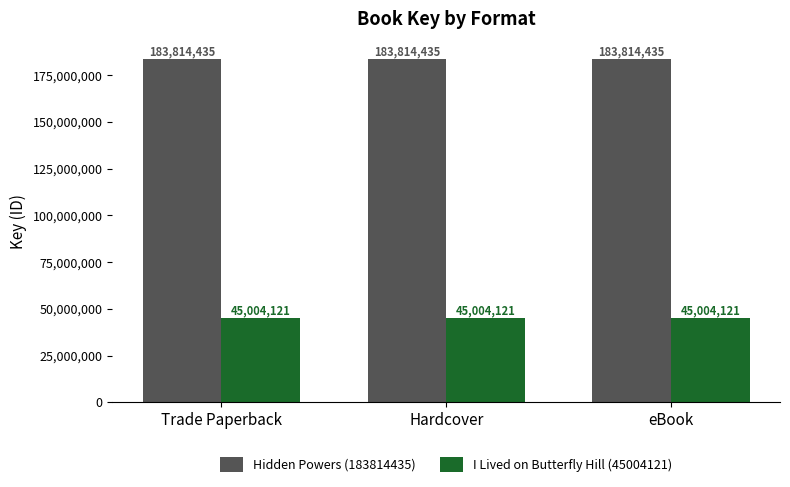

What value does the I Lived on Butterfly Hill (45004121) series have at eBook?

45004121